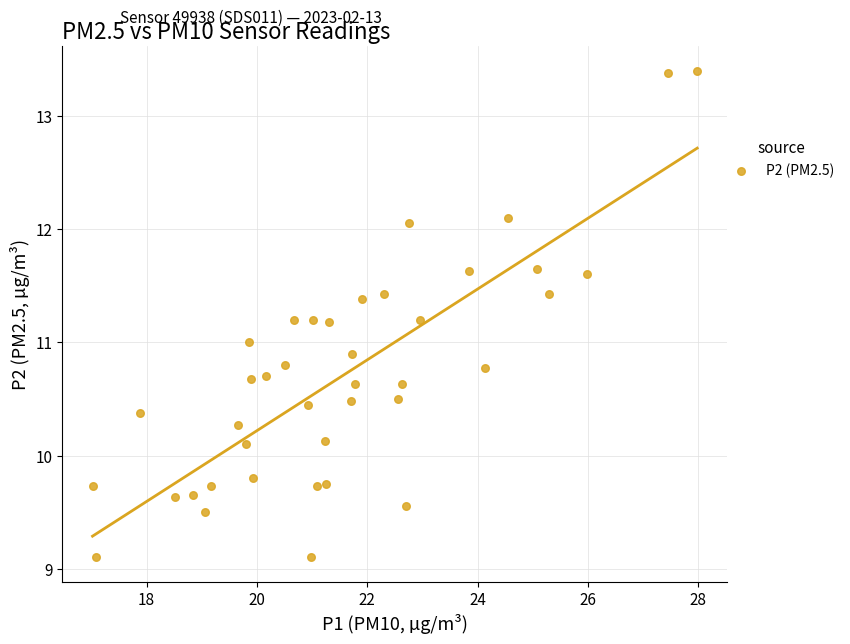

What is the range of X values (max minus min)?

11.0